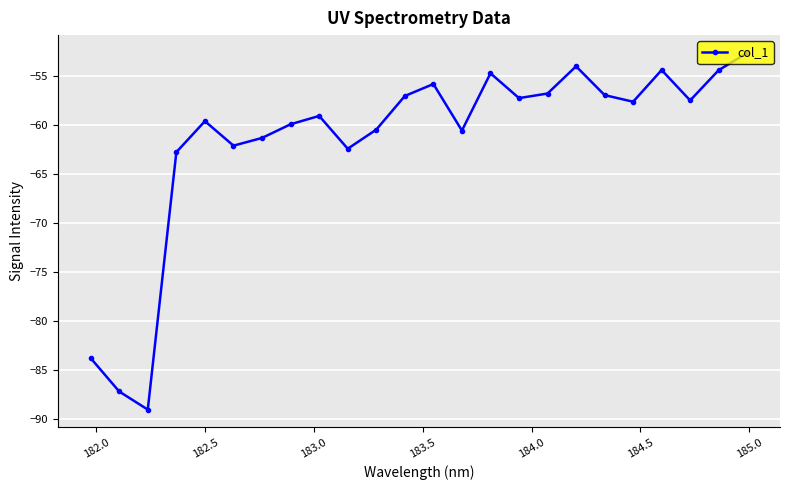

How many lines are shown in the chart?

1